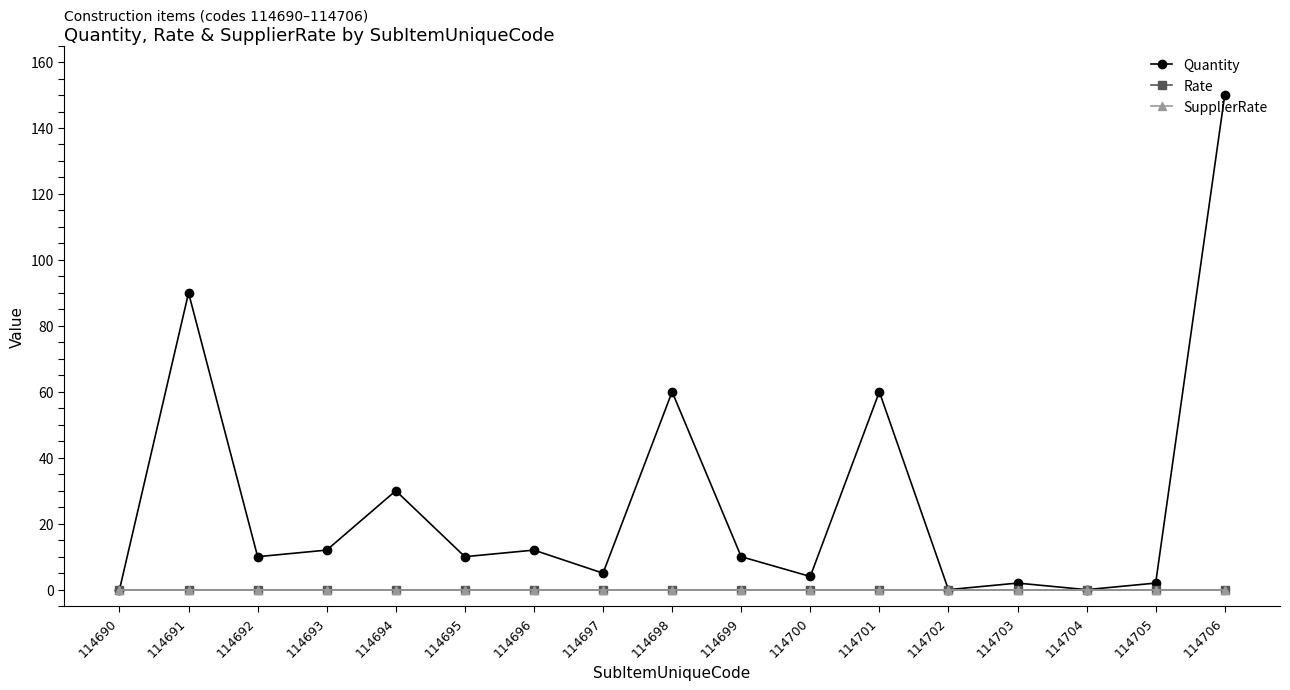

The value of SupplierRate at 114697 is 0. True or false?

True